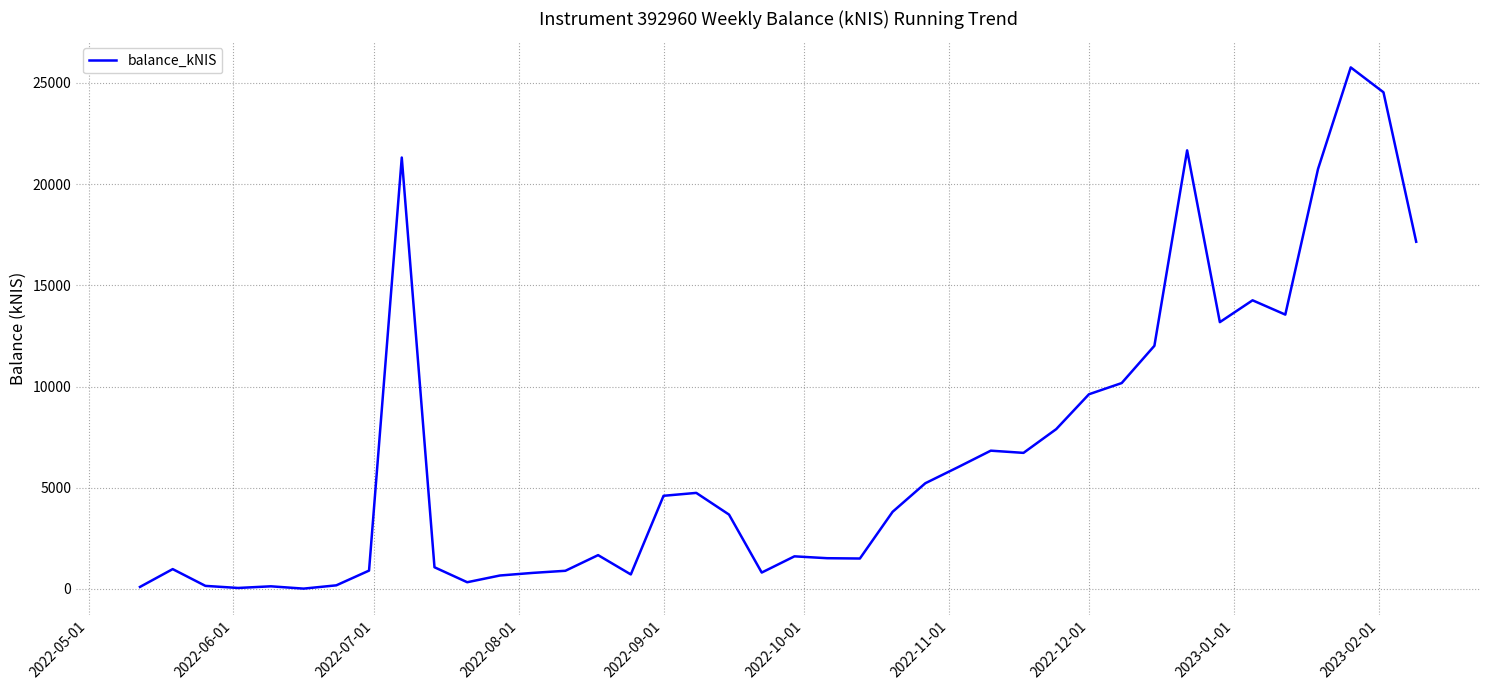

What is the greatest value displayed?

25769.9